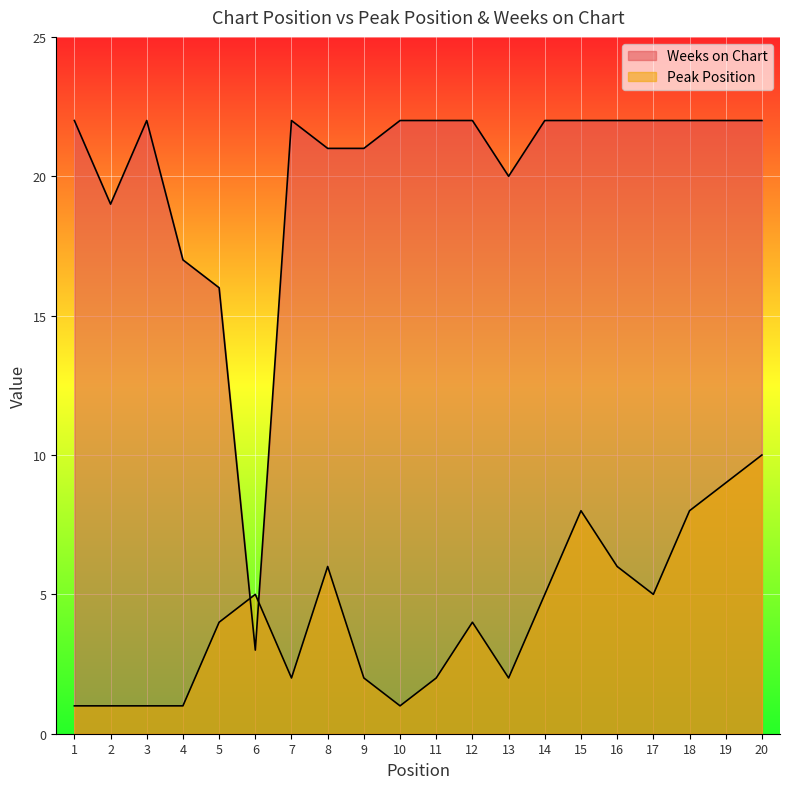

In Weeks on Chart, how many points are lower than both neighbors (excluding endpoints)?

3